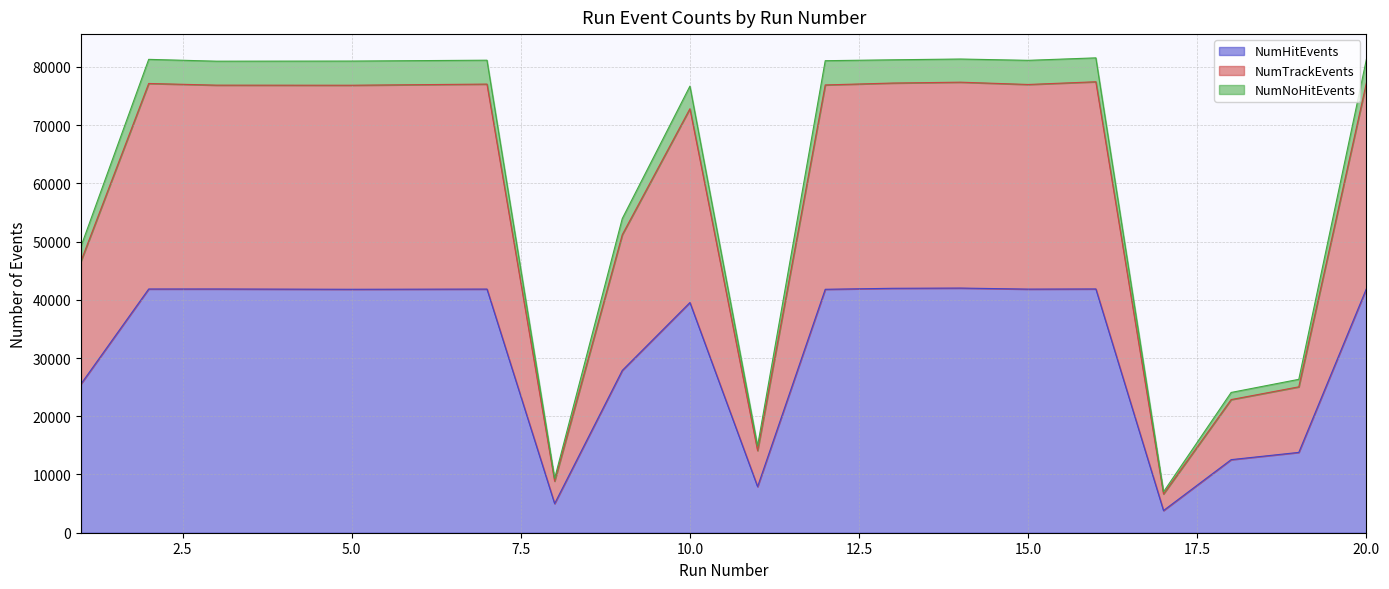

Where does the NumTrackEvents series first go above 76854?

2